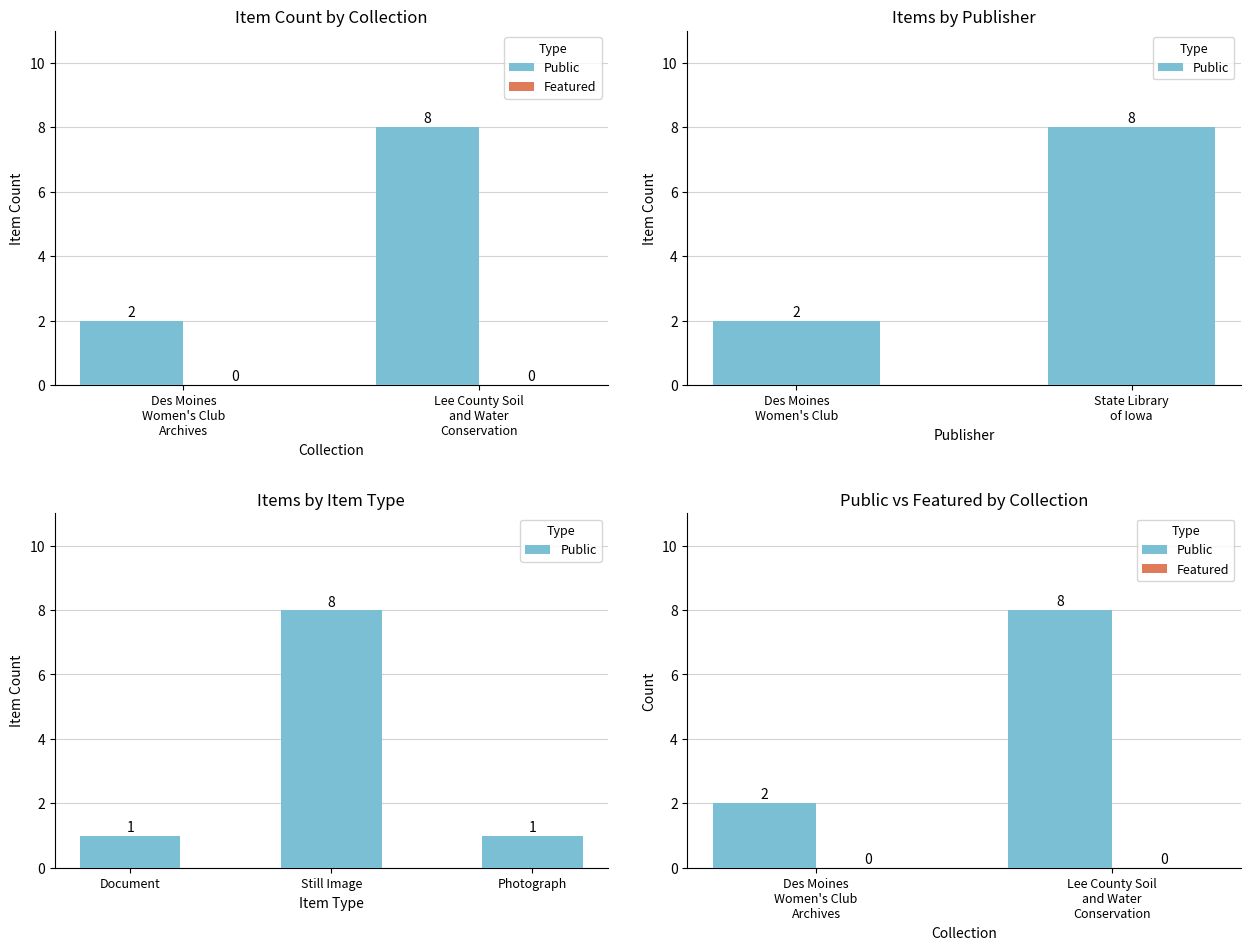

Which series has the widest spread of values?

Public